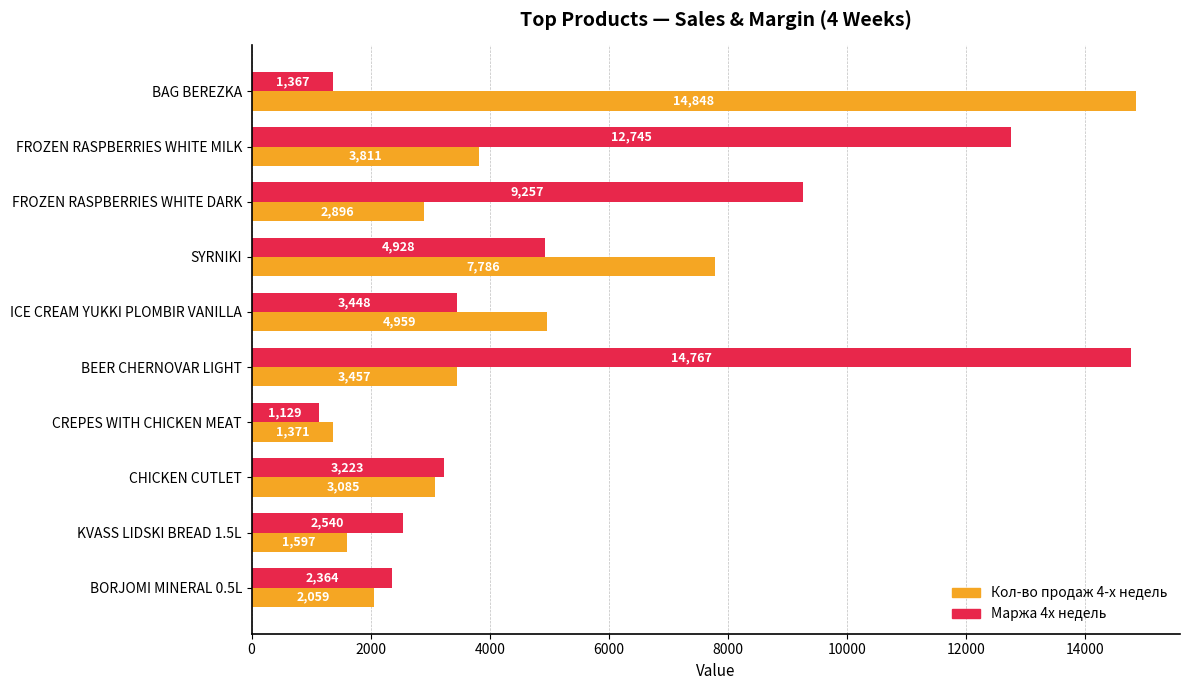

Rank the series at ICE CREAM YUKKI PLOMBIR VANILLA from highest to lowest value.

Кол-во продаж 4-х недель, Маржа 4х недель